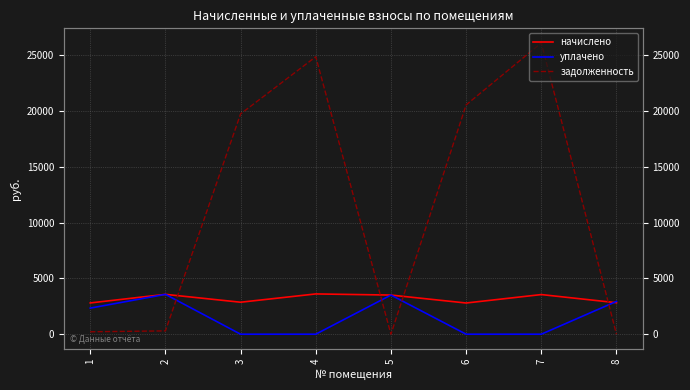

At which label does начислено first exceed 3510?

2